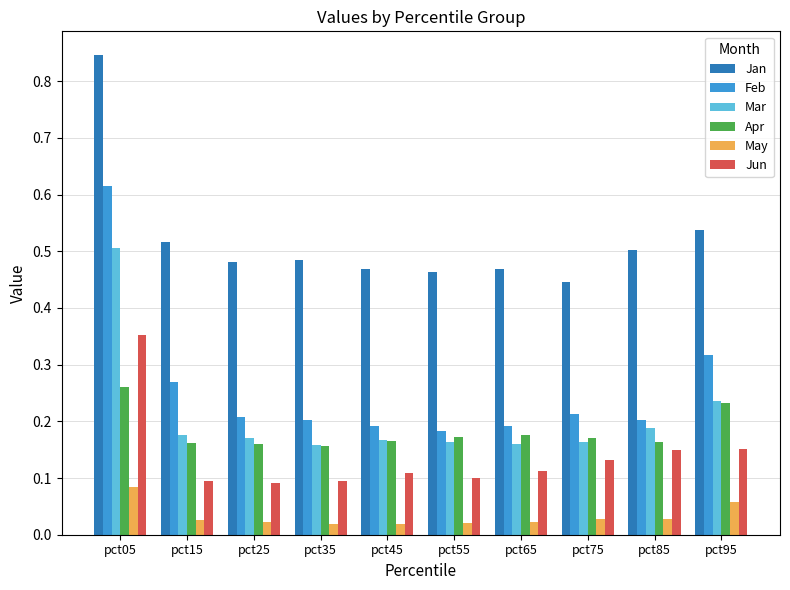

The value of Jan at pct45 is 0.6. True or false?

False